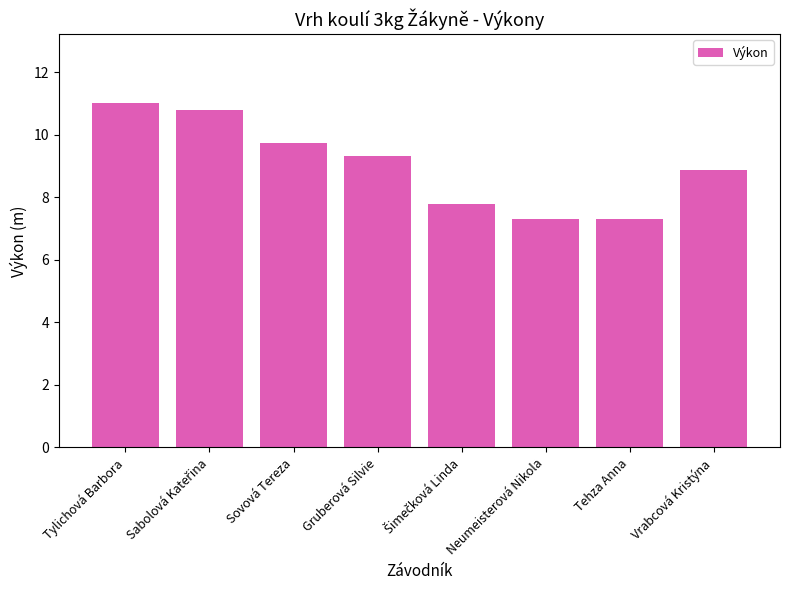

What is the label of the 2nd bar from the right?

Tehza Anna